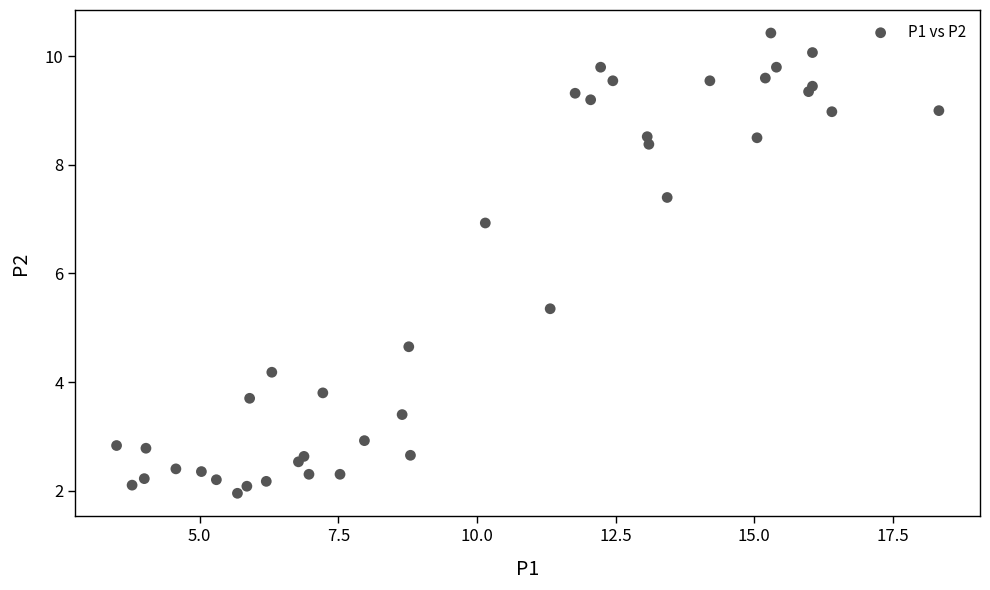

What is the range of X values (max minus min)?

14.8